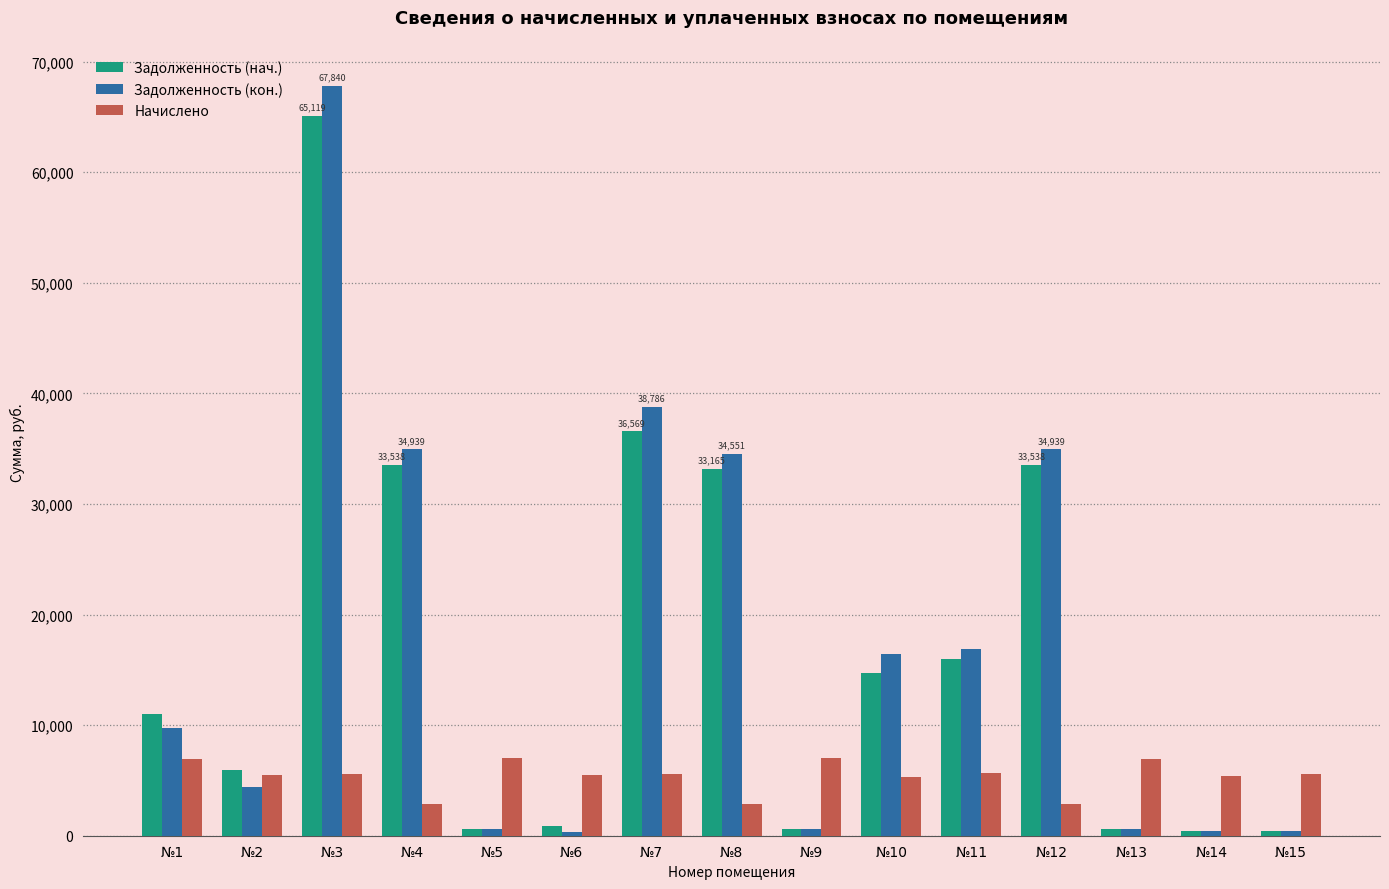

Rank the series at №11 from highest to lowest value.

Задолженность (кон.), Задолженность (нач.), Начислено